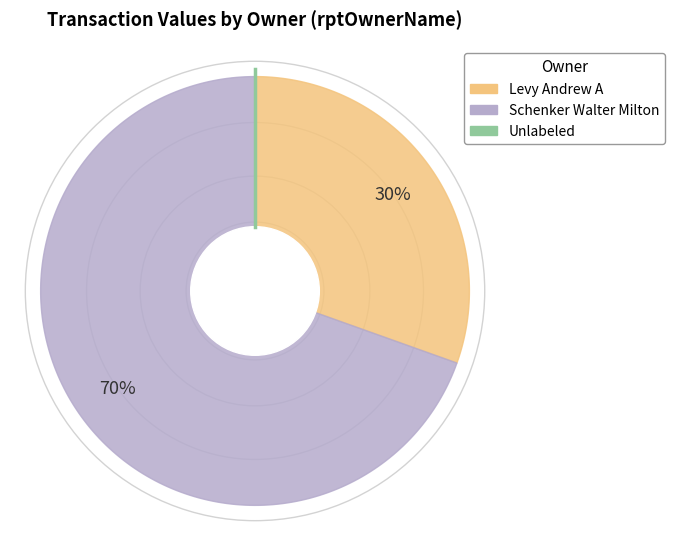

Is it true that 0.0 is 13% of the pie?

False